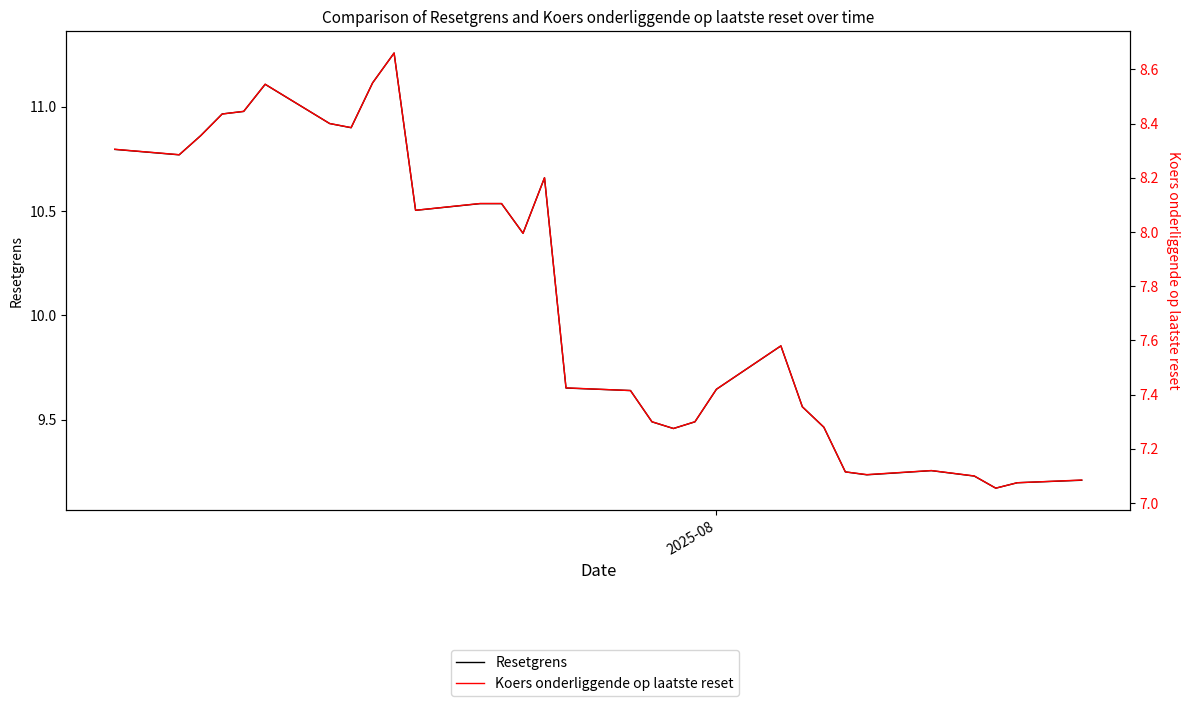

What is the difference between the second highest and minimum values in the Koers onderliggende op laatste reset series?

1.5